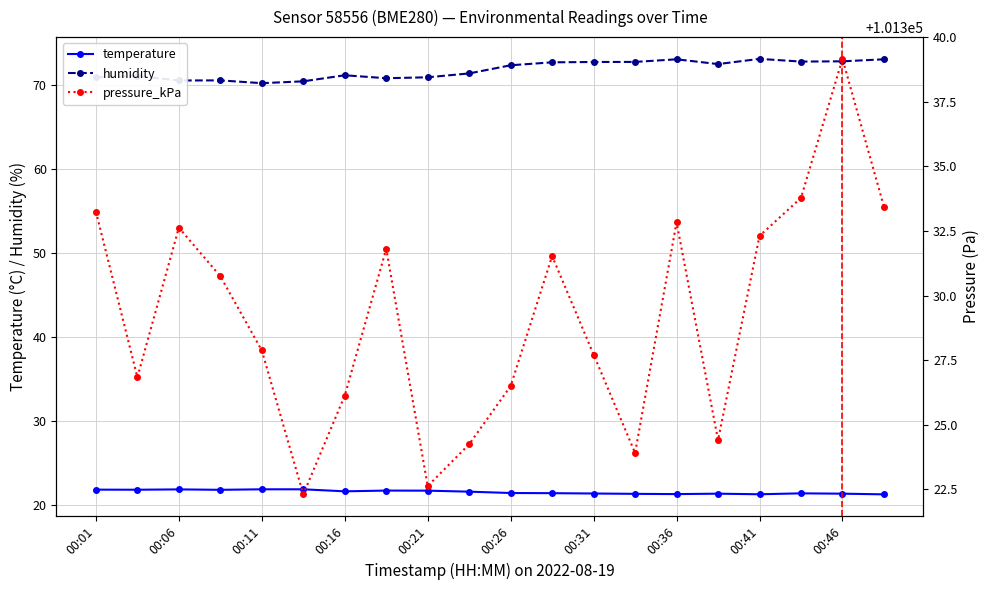

True or false: temperature has more than 0 points higher than both neighbors.

True